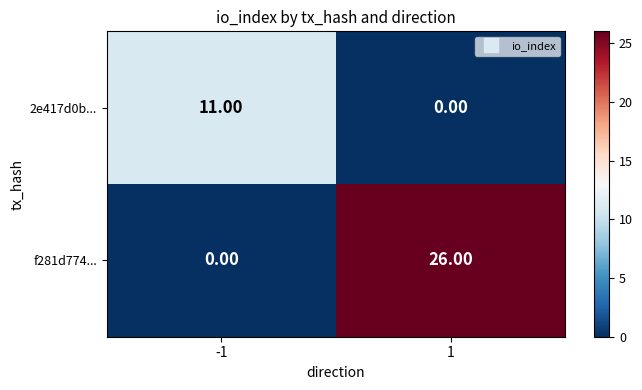

What is the difference between the highest and lowest values at -1?

11